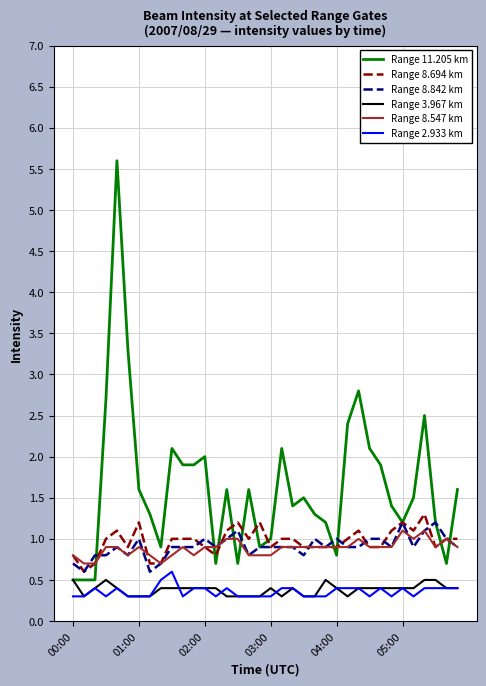

True or false: Range 8.694 km and Range 2.933 km intersect in this chart.

False